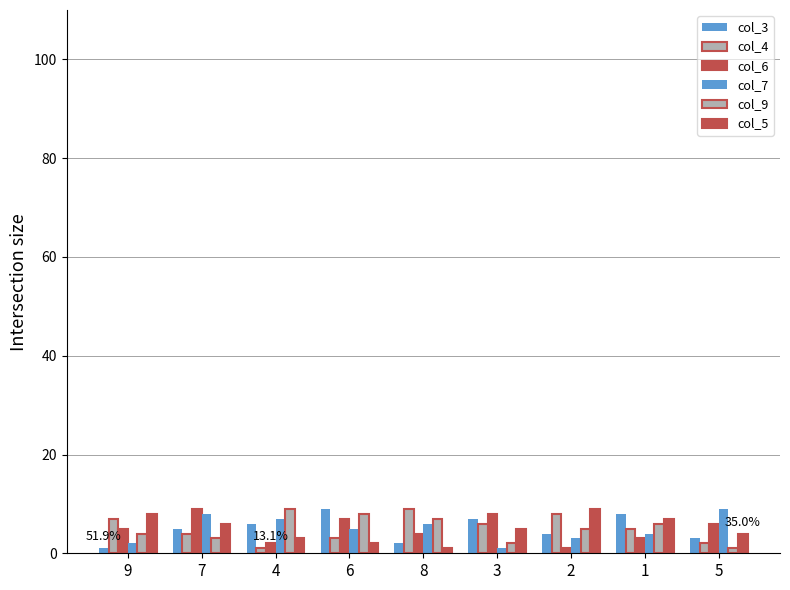

Which series has the largest total across all categories?

col_3